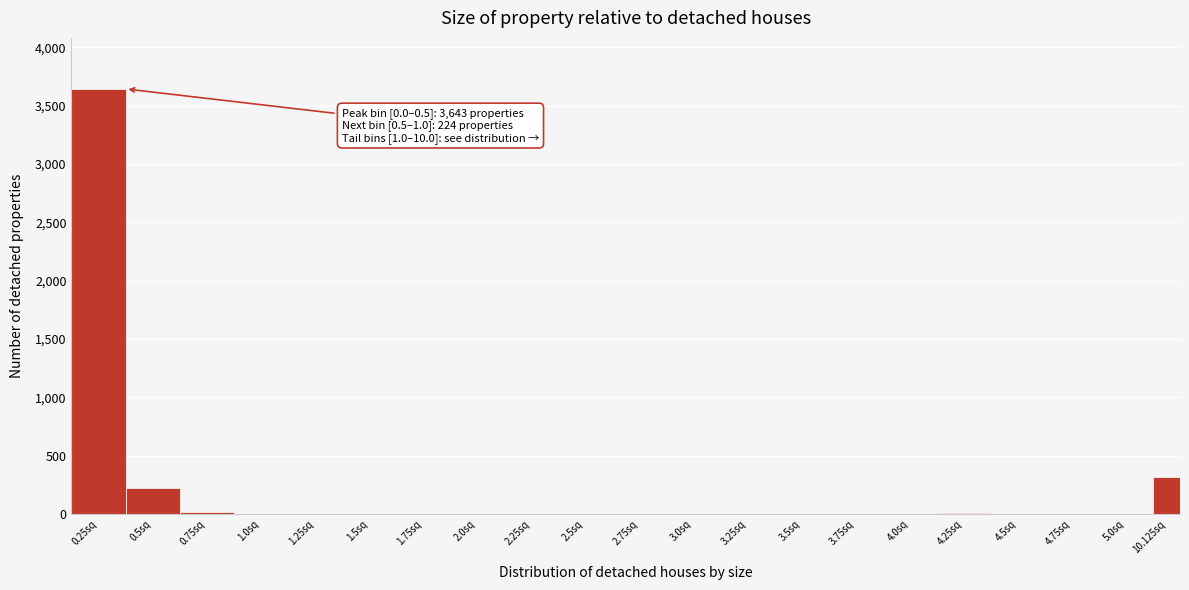

What is the sum of all values?

4273